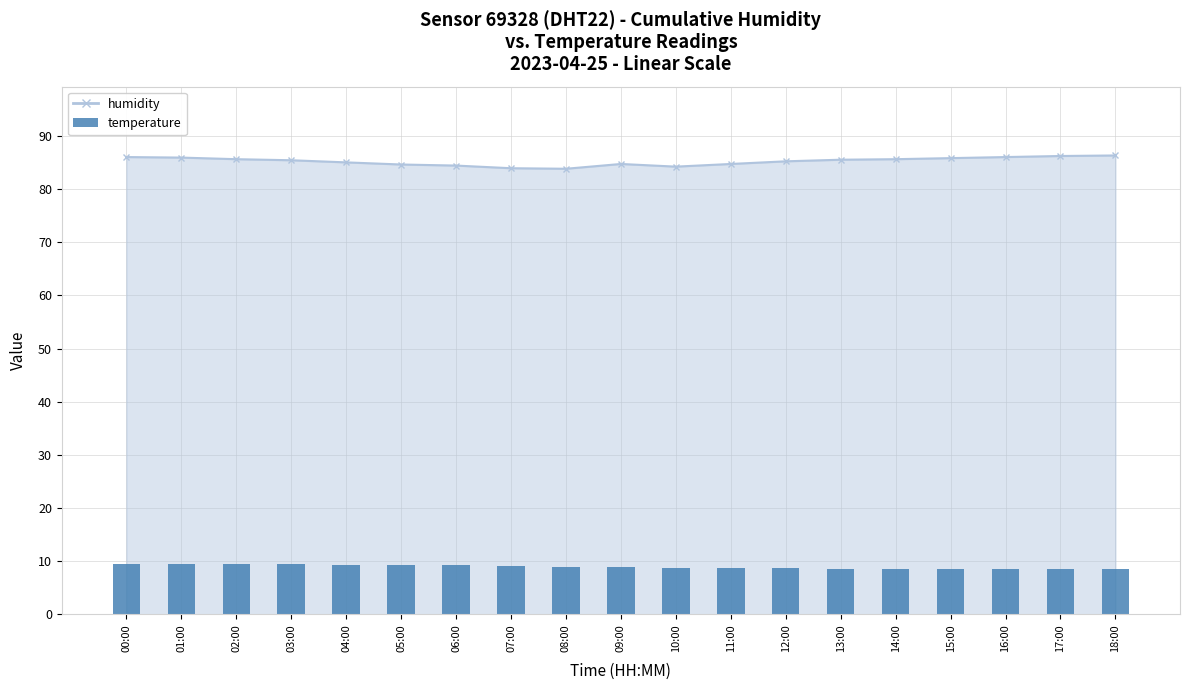

Which has a higher value, 13:00 or 09:00?

09:00